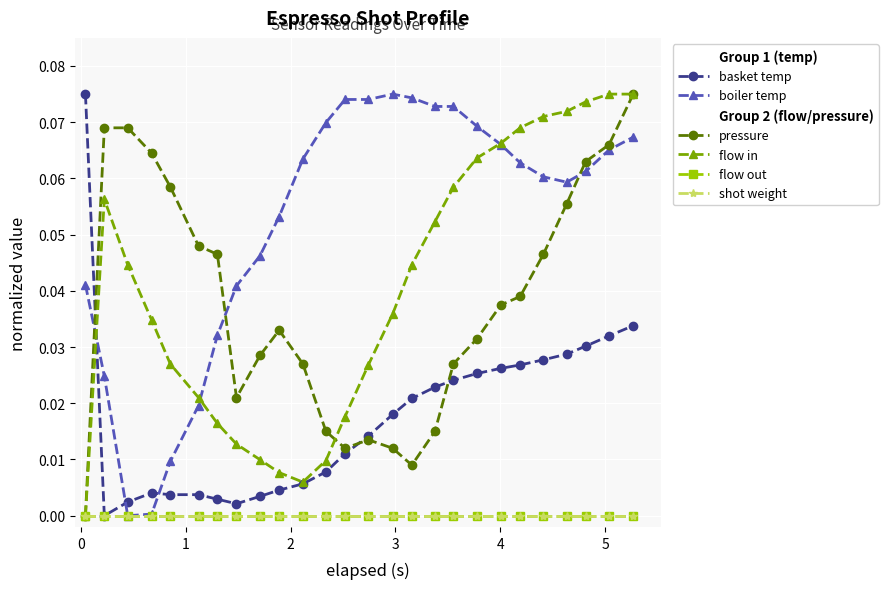

Does the chart have visible grid lines?

Yes